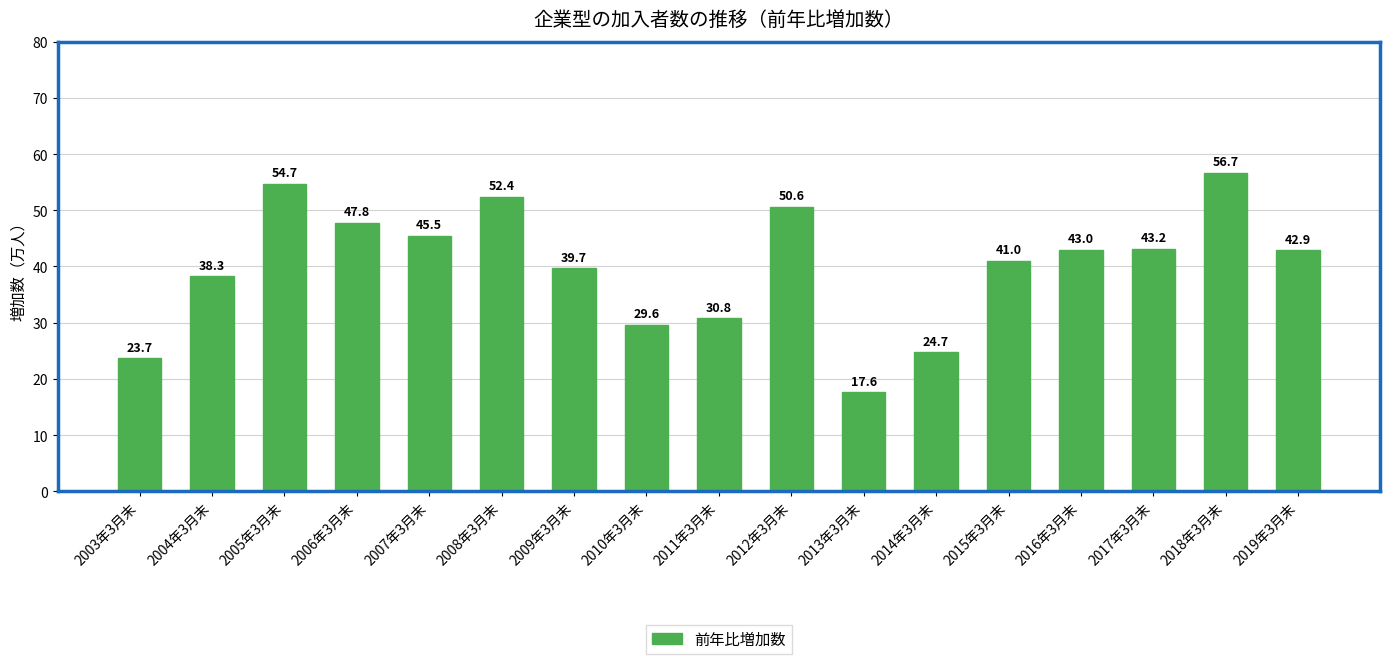

How many data points are above 42?

9